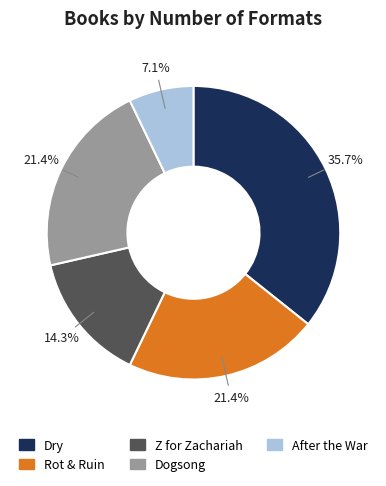

The Dry slice represents 36% of the pie. True or false?

True